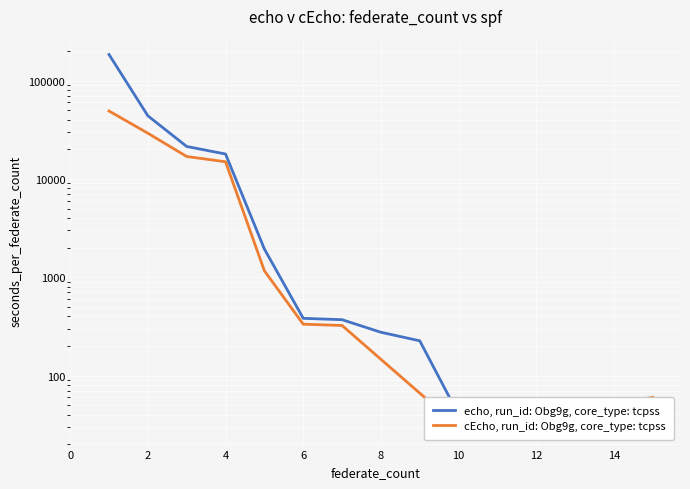

What is the ratio of the value at 8 to the value at 6?

0.7